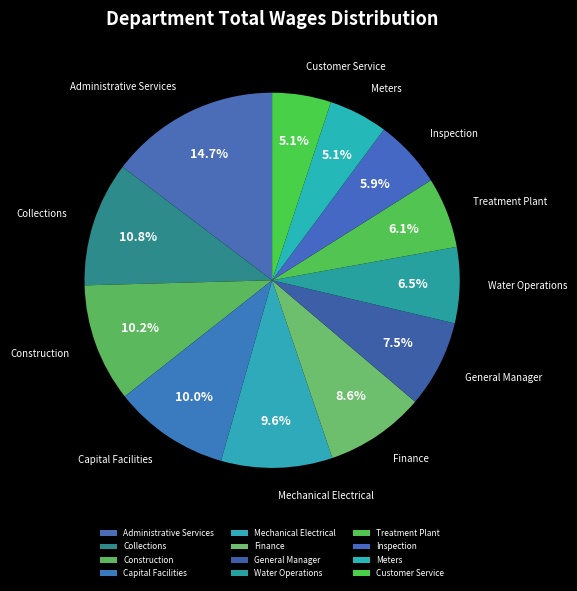

Which category has the biggest portion of the pie?

Administrative Services